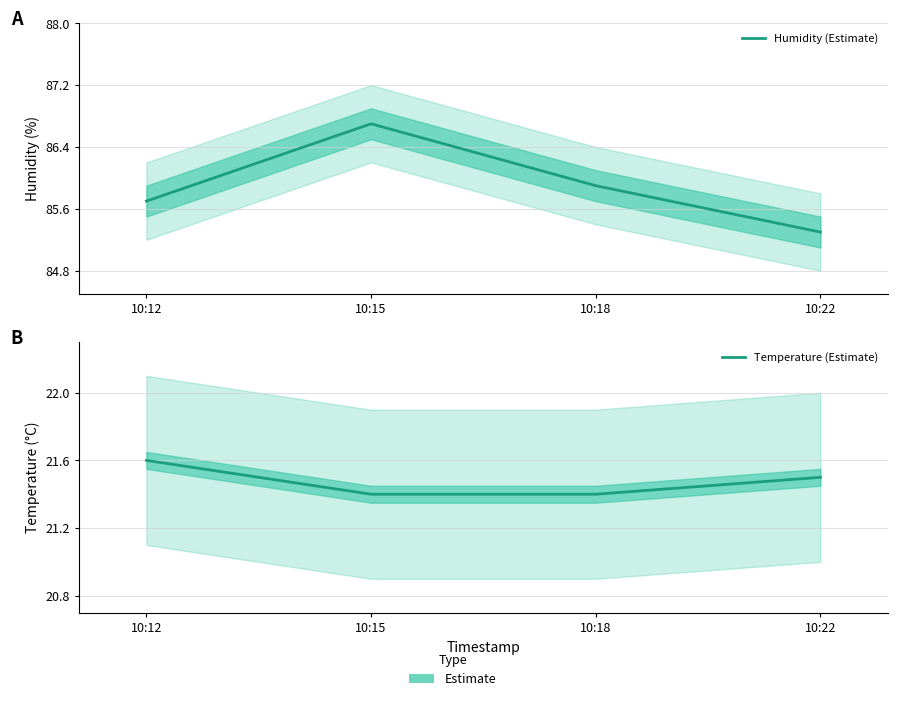

Reading left to right, transcribe all the data shown in this chart.

Humidity (Estimate): 85.7	86.7	85.9	85.3
Temperature (Estimate): 21.6	21.4	21.4	21.5